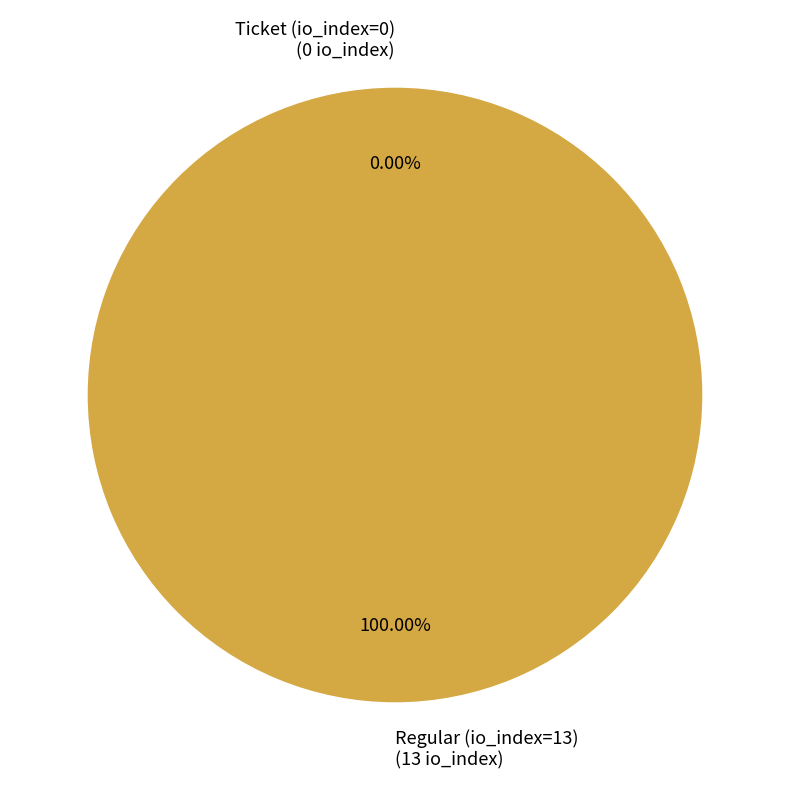

Rank the categories by value from highest to lowest.

Regular (io_index=13), Ticket (io_index=0)